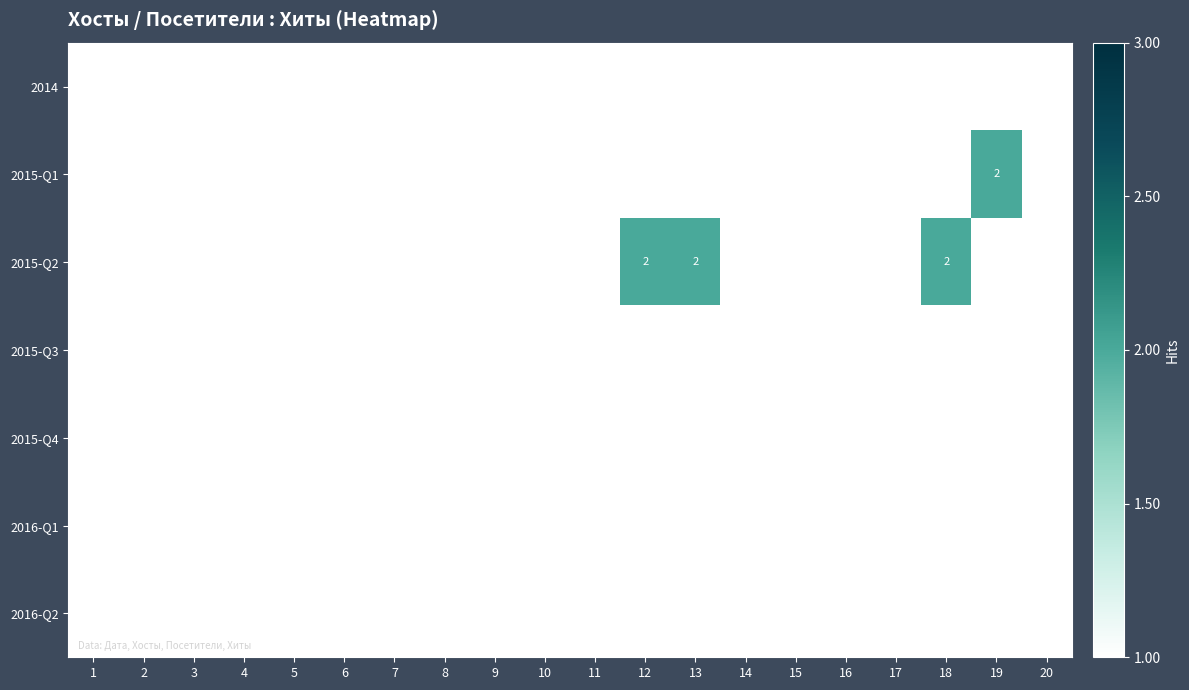

Which series has the largest total across all categories?

2015-Q2